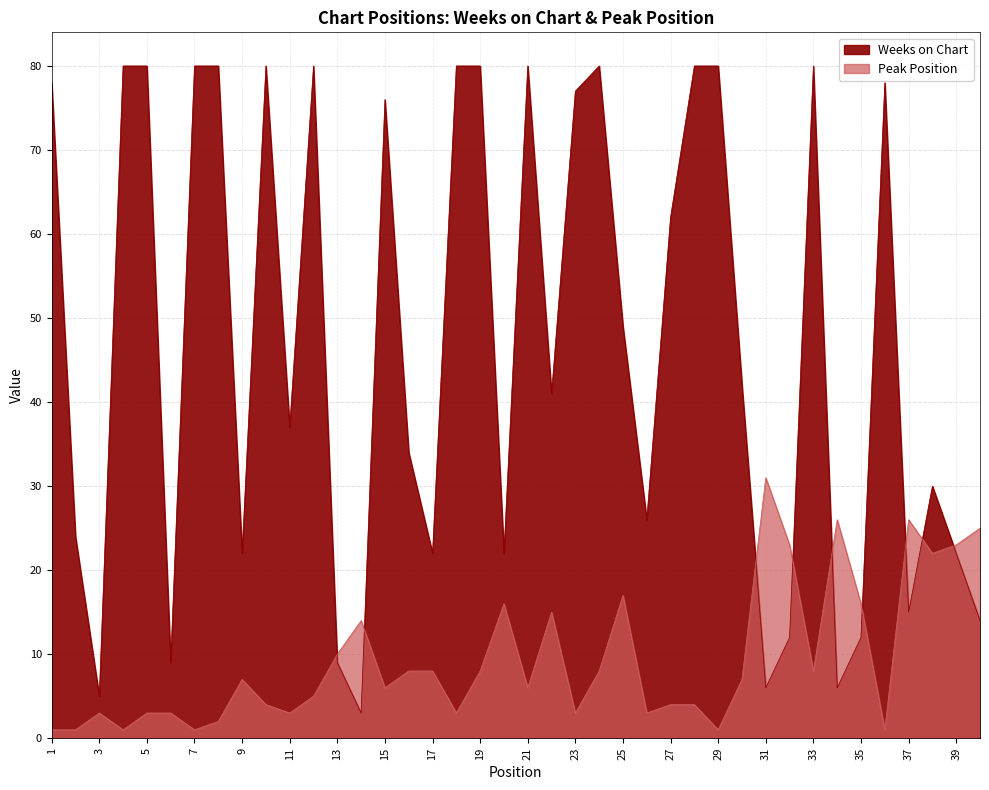

Does the chart have visible grid lines?

Yes